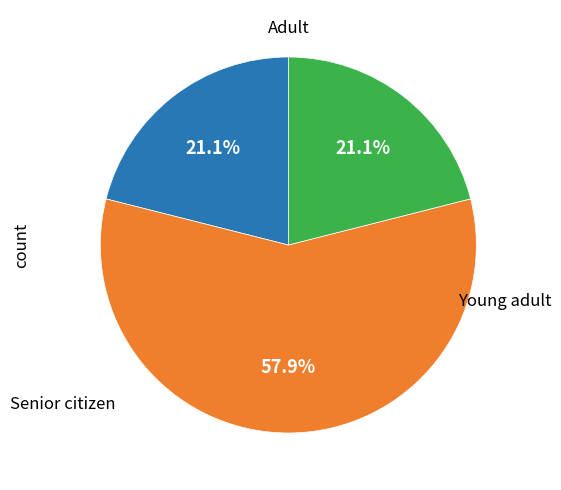

Is there any slice that represents more than half of the pie?

Yes